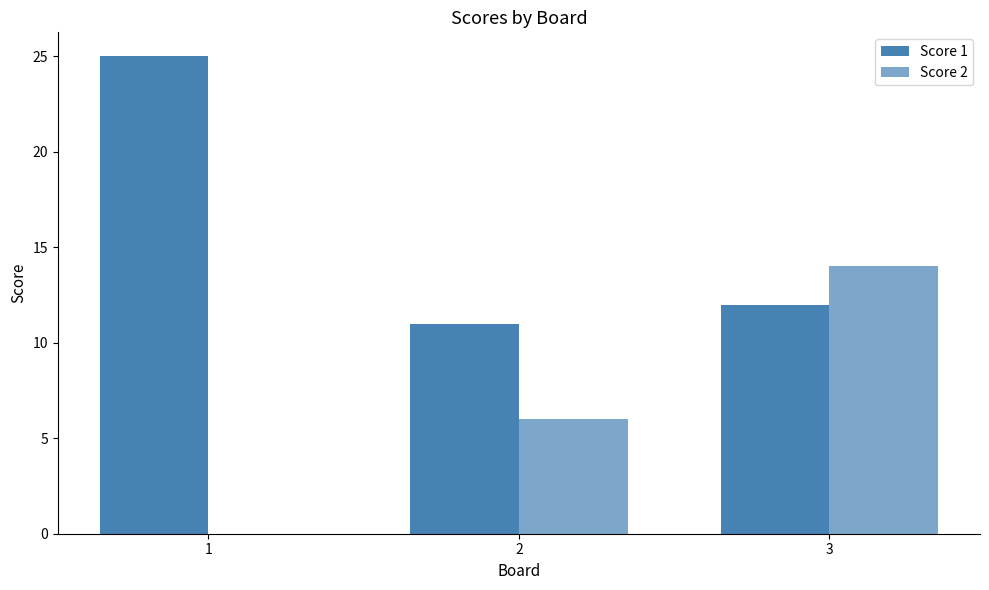

Rank the series by their maximum value, from lowest to highest.

Score 2, Score 1